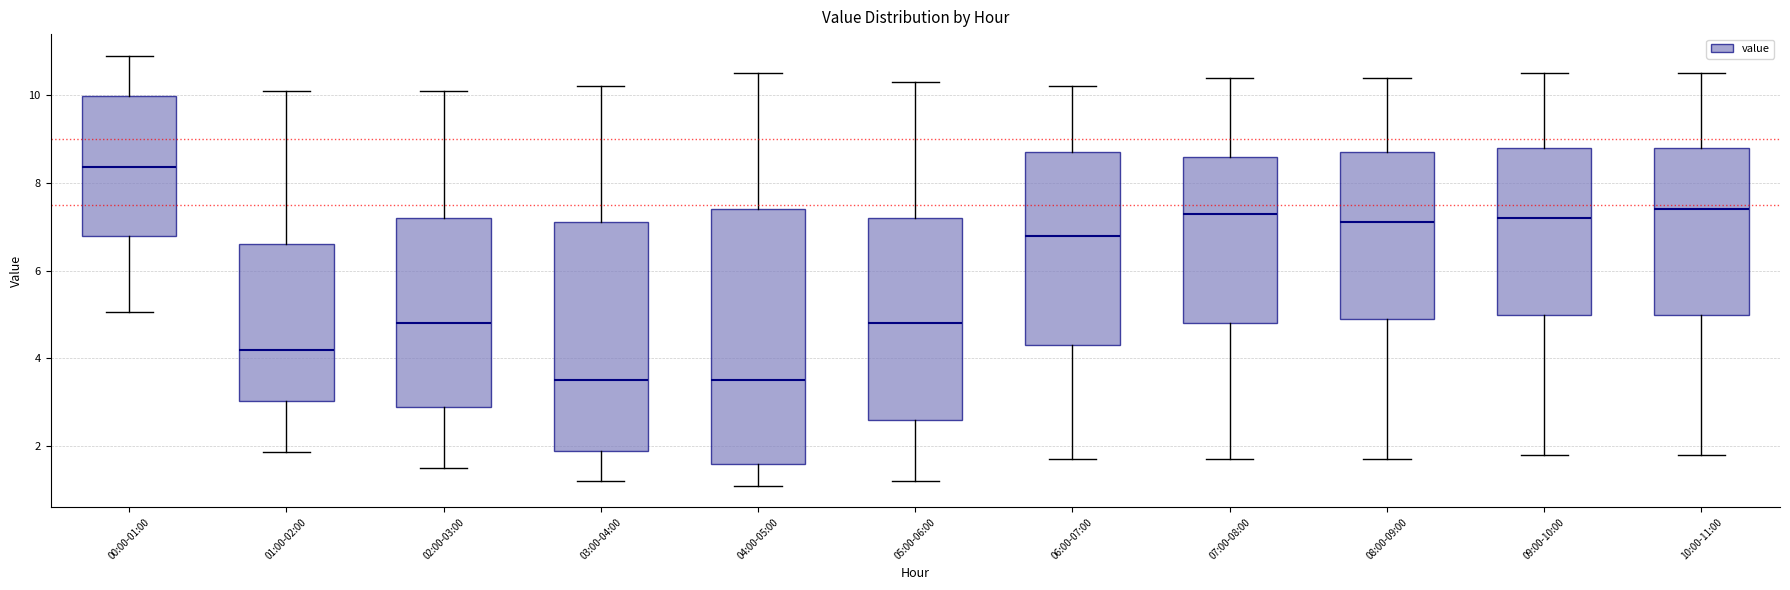

Where does the upper whisker of the box for 00:00-01:00 end on the y-axis? The values are not printed on the chart, so give them approximately, as read against the axis.

11.0